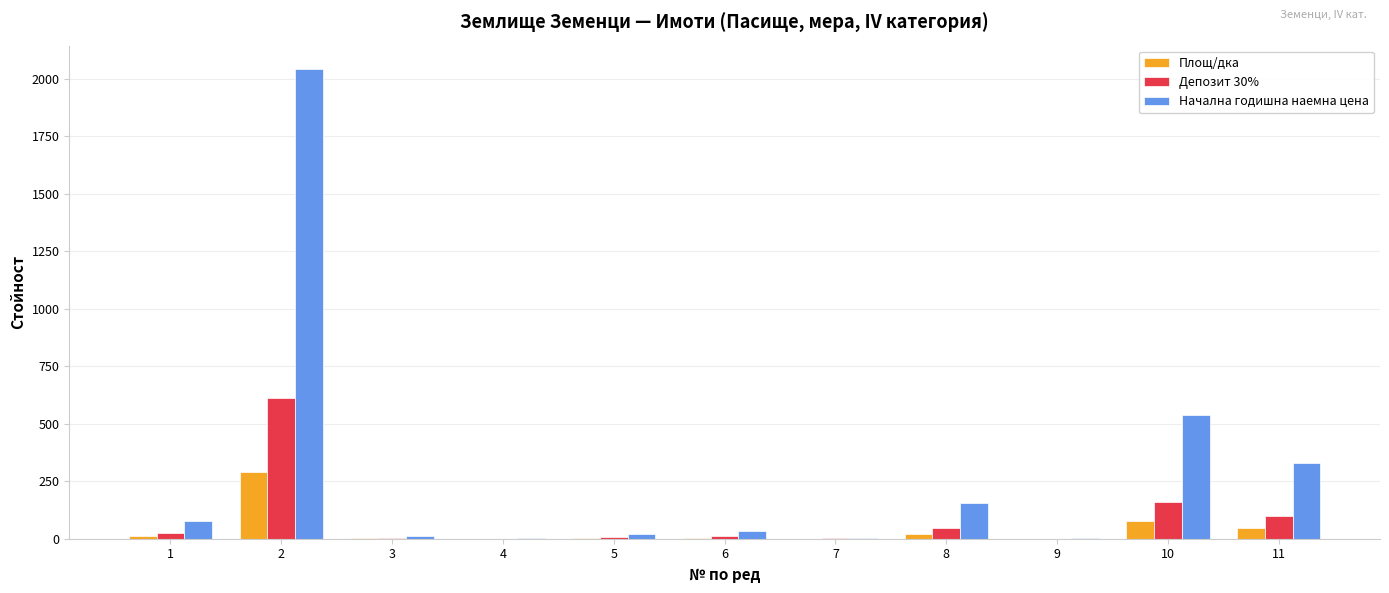

The Начална годишна наемна цена series shows 307.3 at 10. True or false?

False